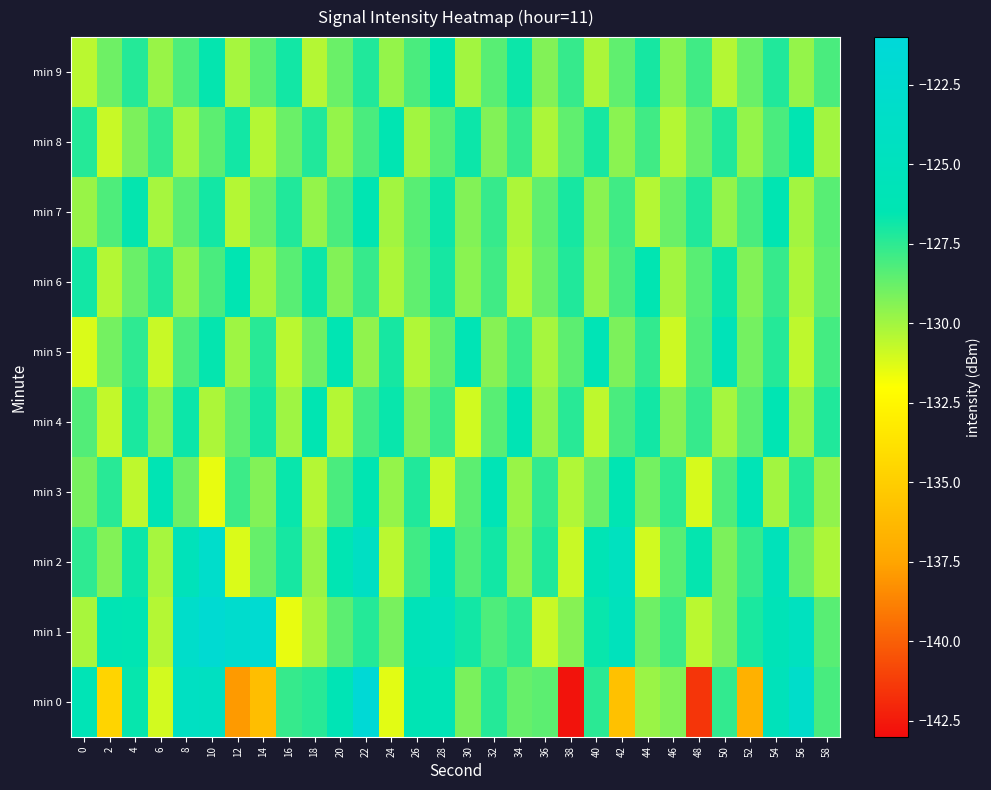

How many distinct data groups are displayed?

10